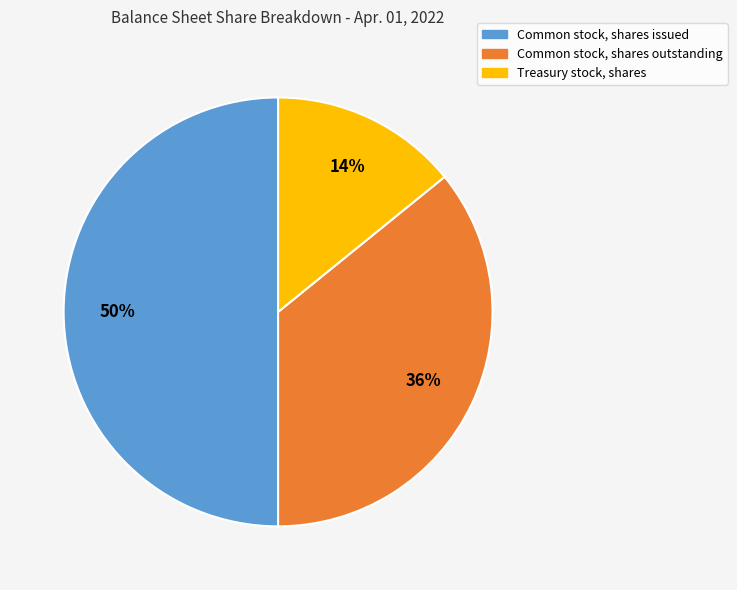

Do Treasury stock, shares and Common stock, shares issued together represent more than half of the pie?

Yes